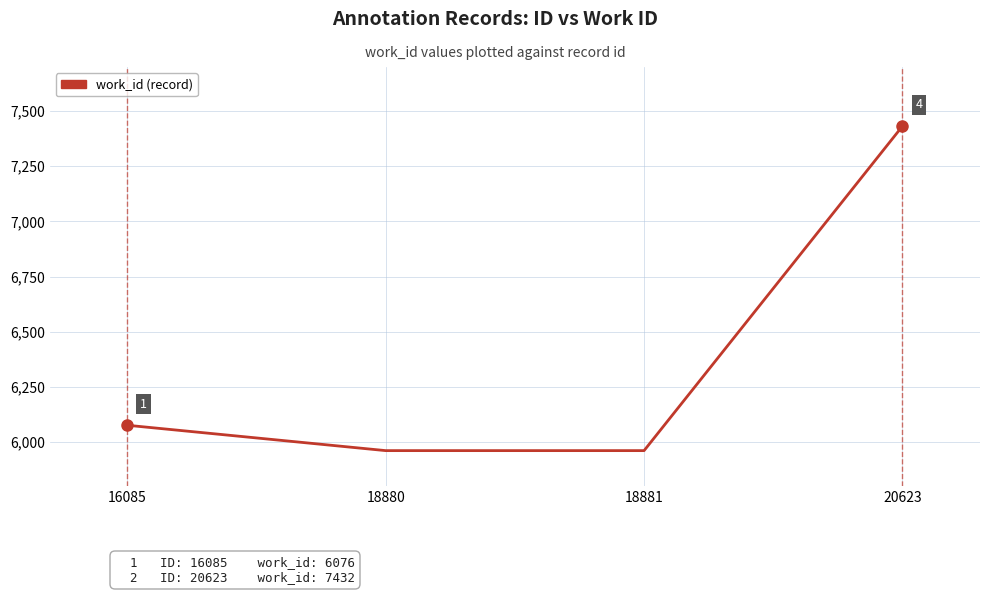

Is this an area chart (filled region under the line)?

No